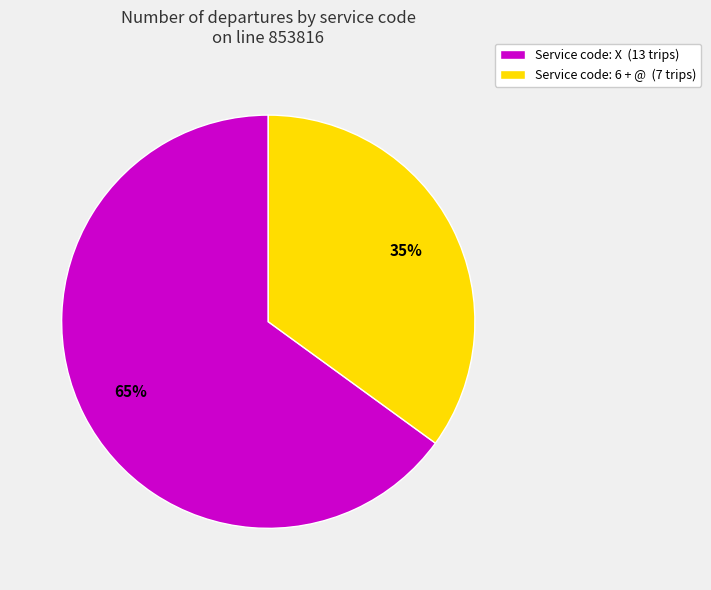

Combined, do Service code: X (13 trips) and Service code: 6 + @ (7 trips) account for over 50%?

Yes